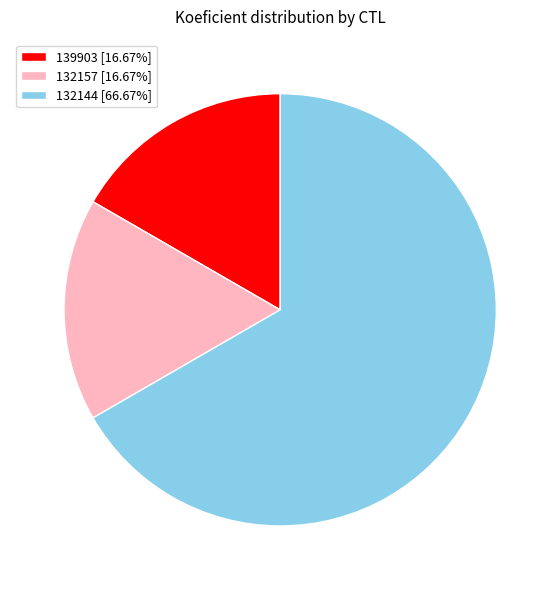

What is the majority slice?

132144